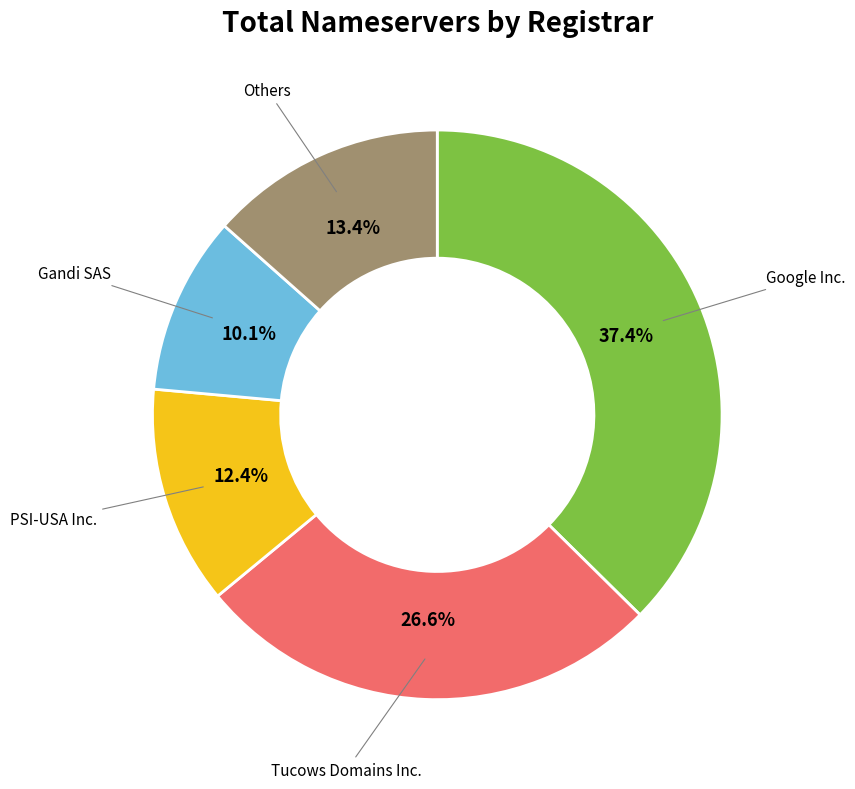

Does any single category account for the majority?

No